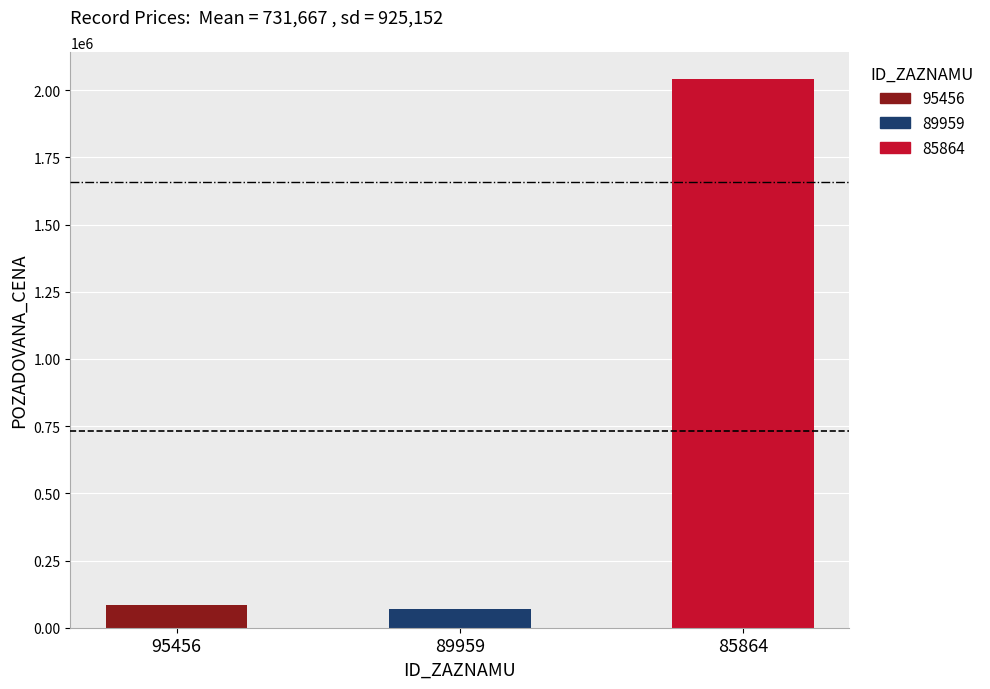

What is the smallest value displayed?

70000